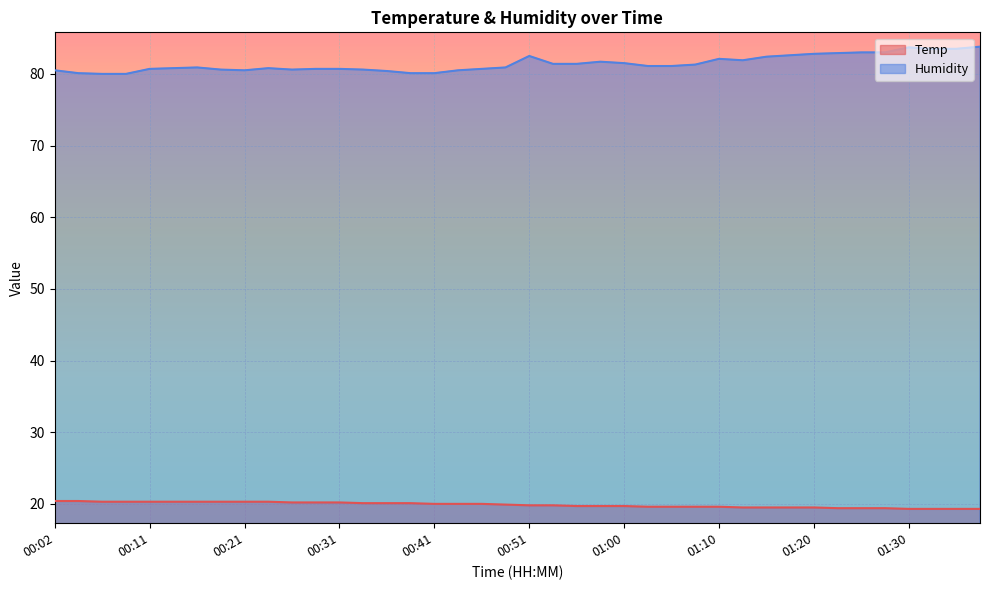

What is the value of the Temp point at the 5th from the left?

20.3